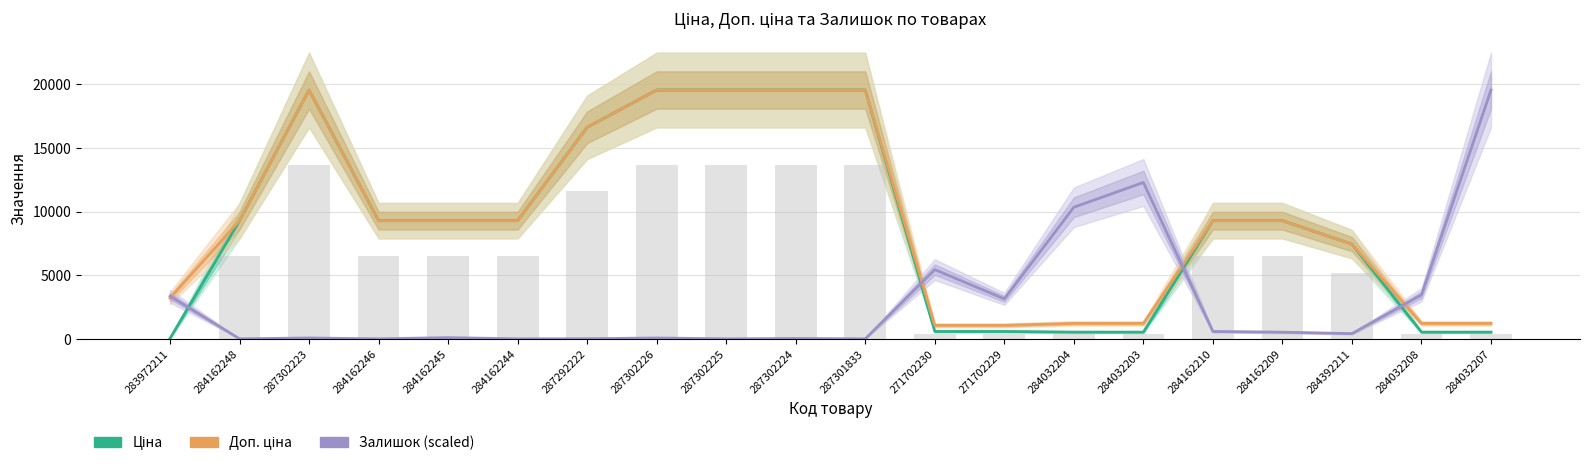

What is the difference between the second highest and minimum values in the Ціна series?

19532.8